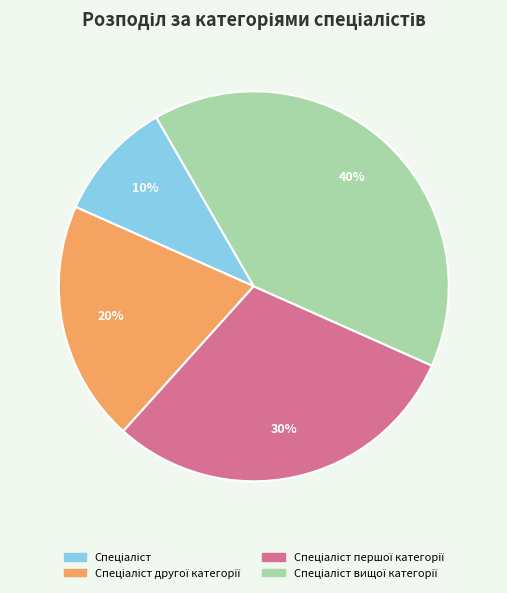

To the nearest percent, what is the average slice percentage?

25%